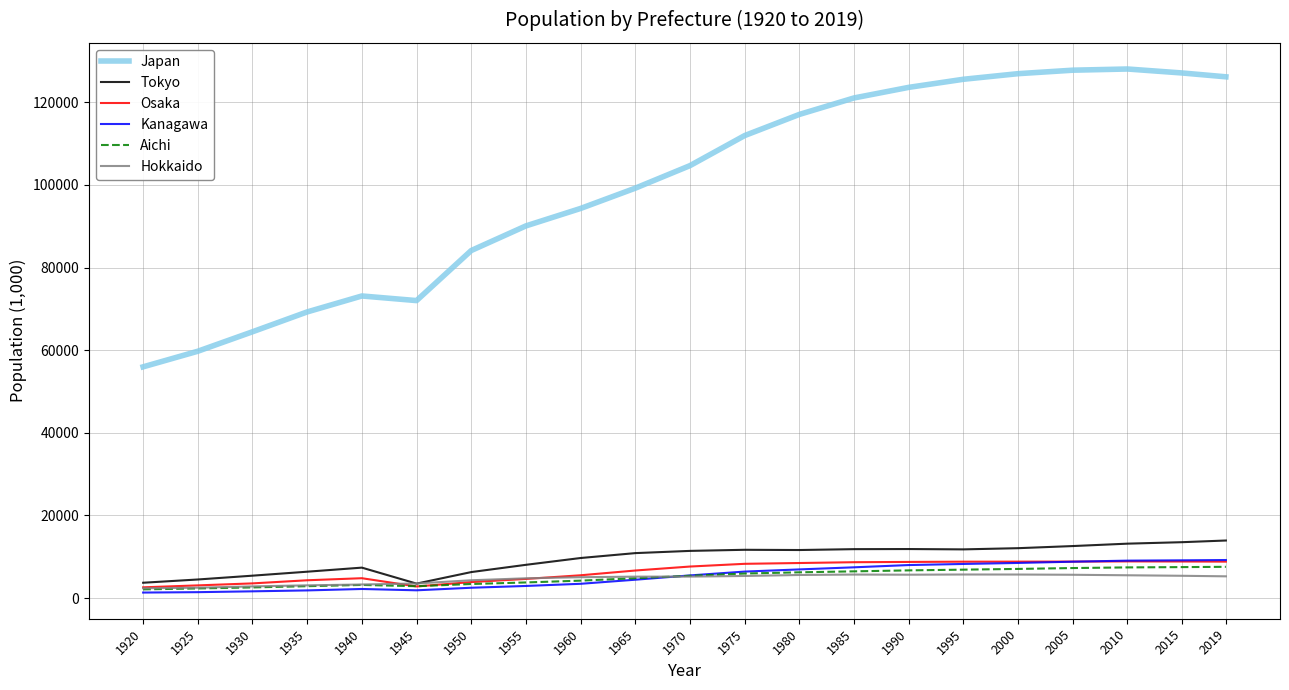

Between 1935 and 2019, which series saw the biggest shift?

Japan